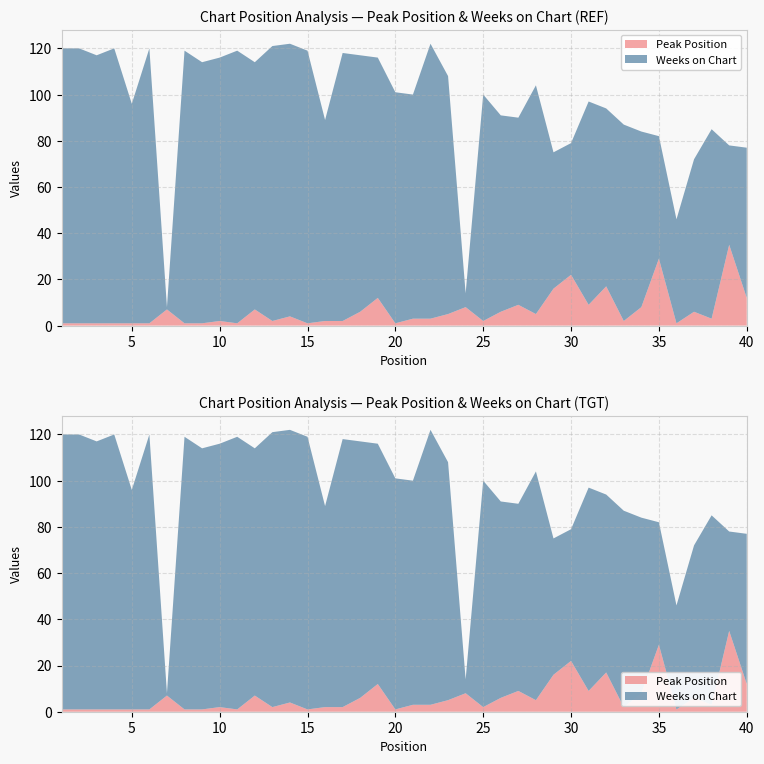

Reading left to right, list all the values displayed in this chart.

Peak Position: 1	1	1	1	1	1	7	1	1	2	1	7	2	4	1	2	2	6	12	1	3	3	5	8	2	6	9	5	16	22	9	17	2	8	29	1	6	3	35	12
Weeks on Chart: 119	119	116	119	95	119	1	118	113	114	118	107	119	118	118	87	116	111	104	100	97	119	103	6	98	85	81	99	59	57	88	77	85	76	53	45	66	82	43	65